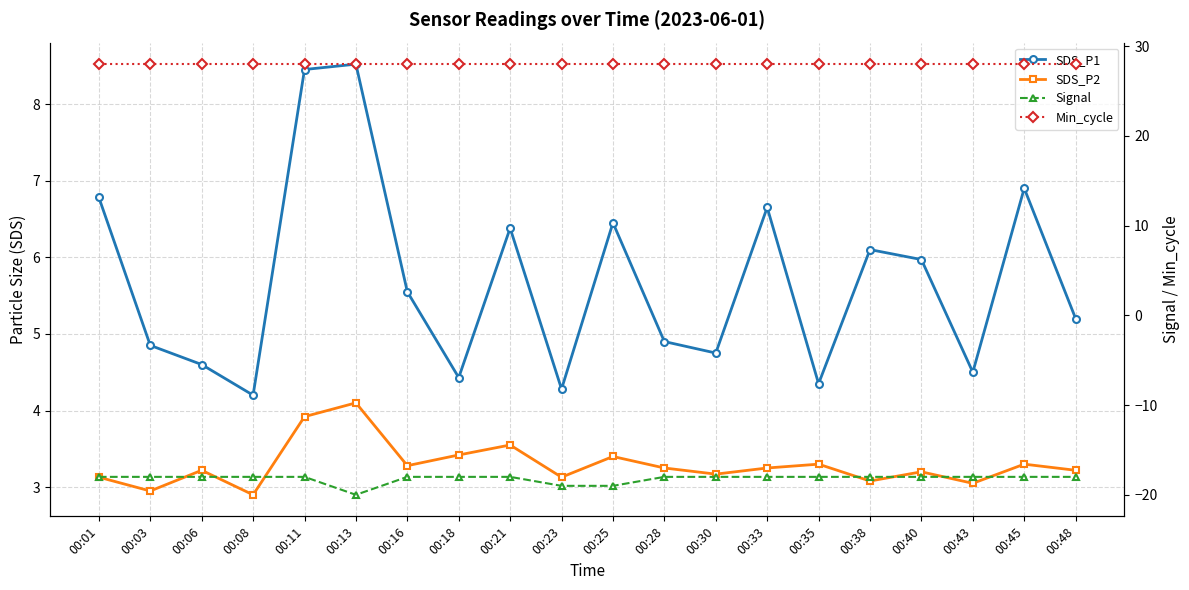

Where is the first local minimum for SDS_P1?

00:08